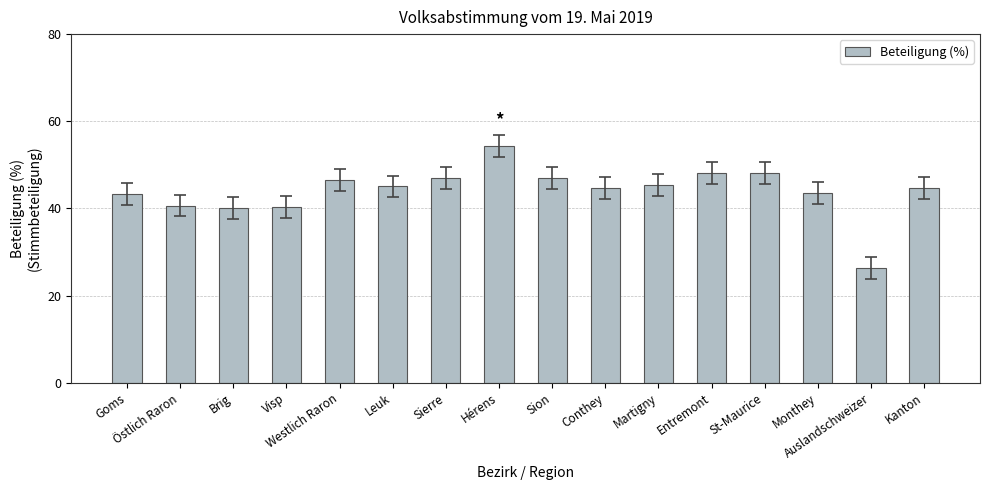

How many data points does each series have?

16